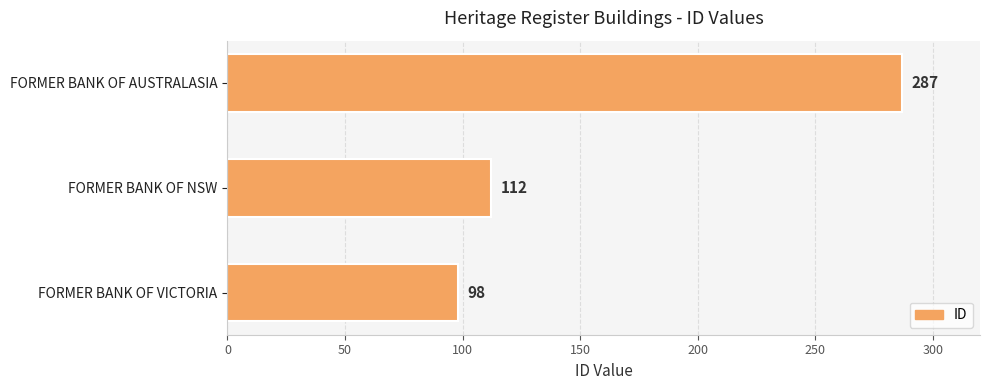

Rank the categories by value from highest to lowest.

FORMER BANK OF AUSTRALASIA, FORMER BANK OF NSW, FORMER BANK OF VICTORIA